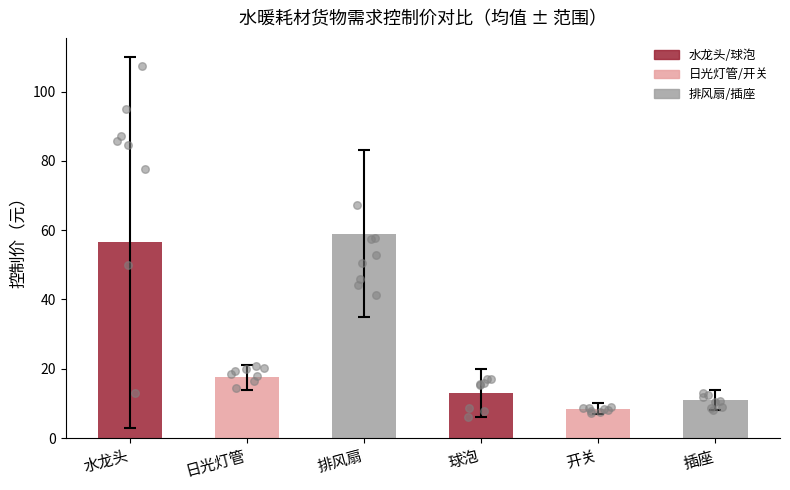

Between 球泡 and 水龙头, which is larger?

水龙头